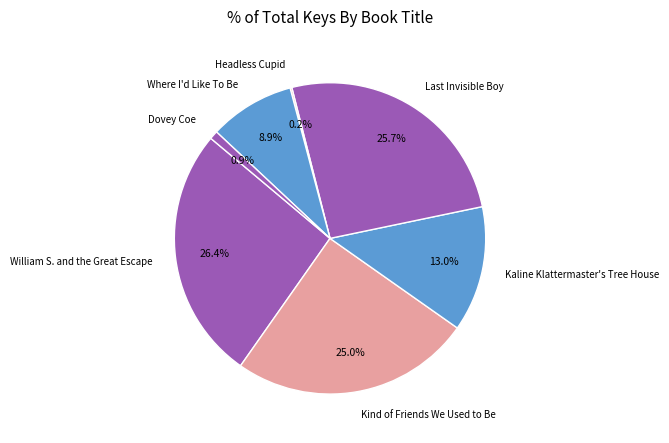

True or false: Kind of Friends We Used to Be accounts for 15% of the total.

False